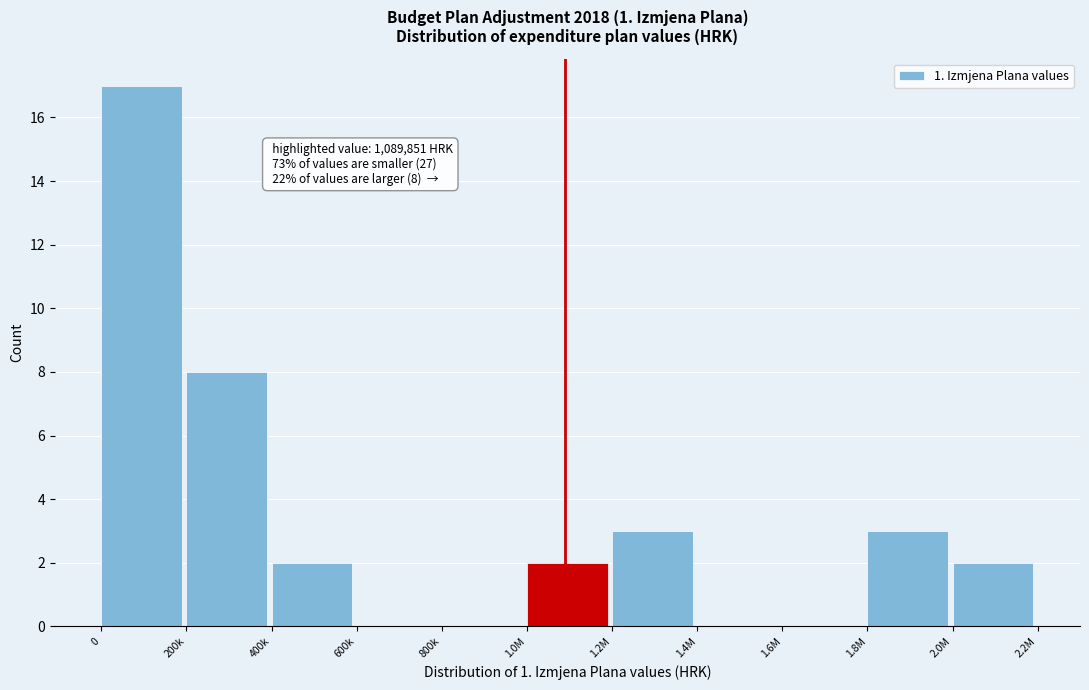

Reading left to right, what are all the values shown in this chart?

0=17	200k=8	400k=2	600k=0	800k=0	1.0M=2	1.2M=3	1.4M=0	1.6M=0	1.8M=3	2.0M=2